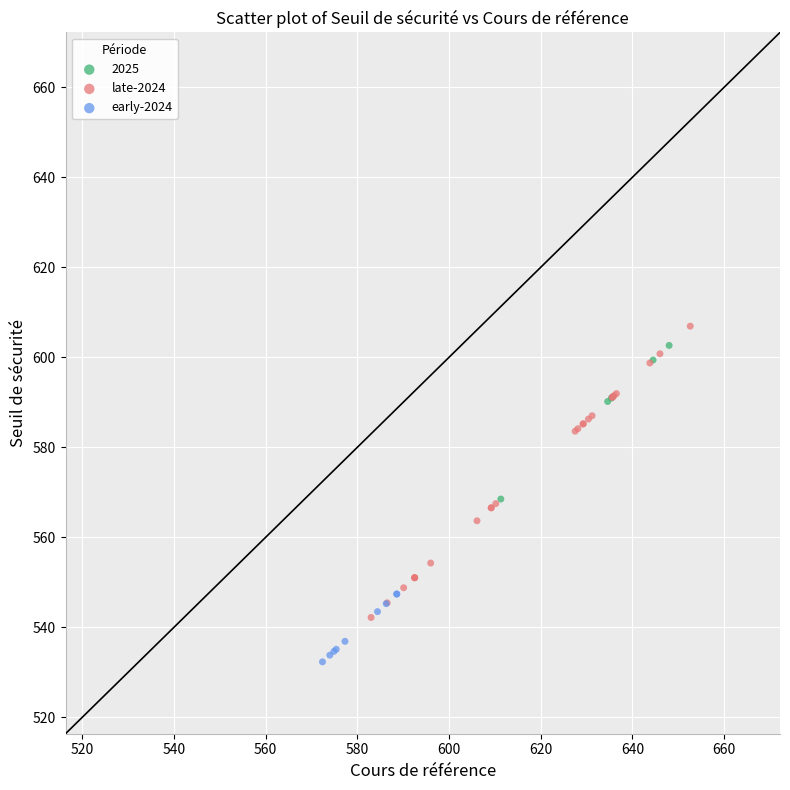

Which series has the widest spread of Y values?

late-2024